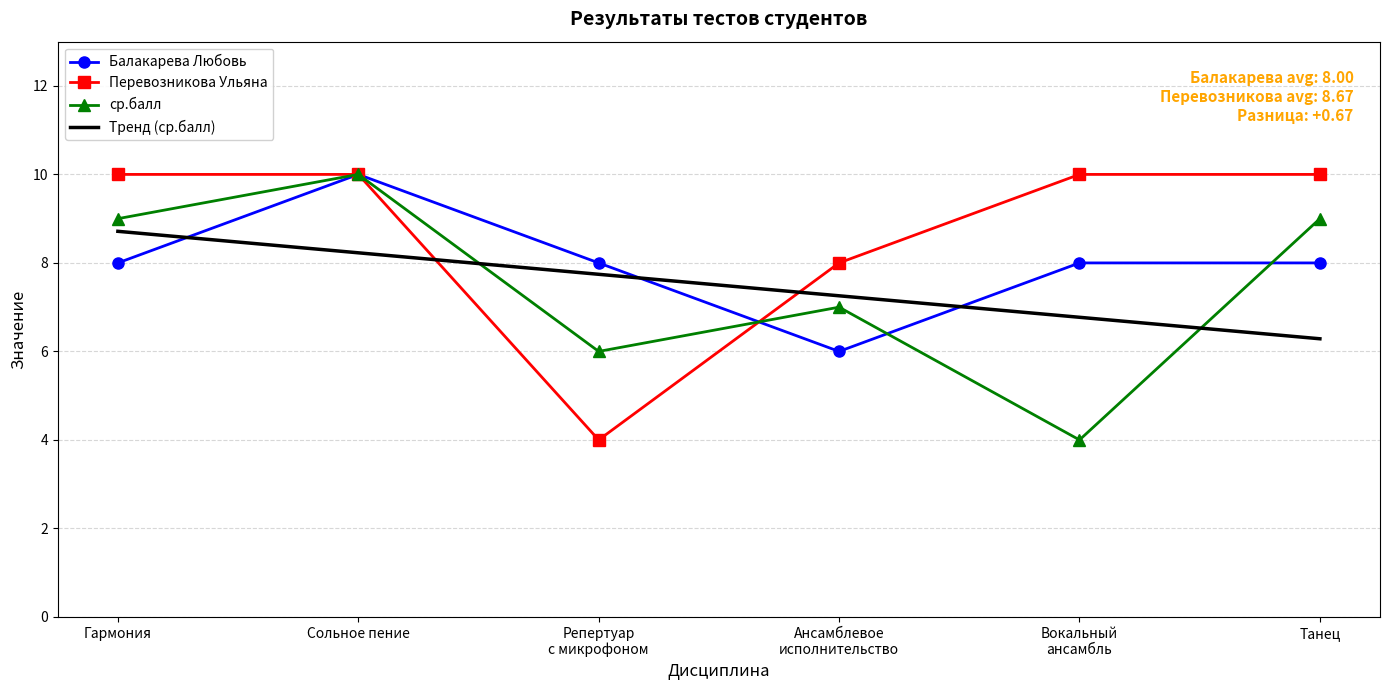

Which series changed the most between Репертуар
с микрофоном and Вокальный
ансамбль?

Перевозникова Ульяна